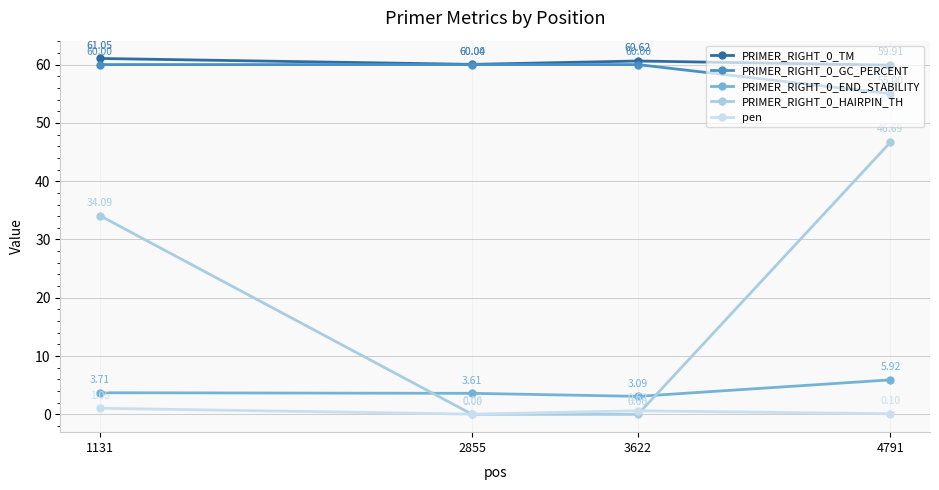

True or false: PRIMER_RIGHT_0_HAIRPIN_TH and PRIMER_RIGHT_0_GC_PERCENT cross at least once.

False